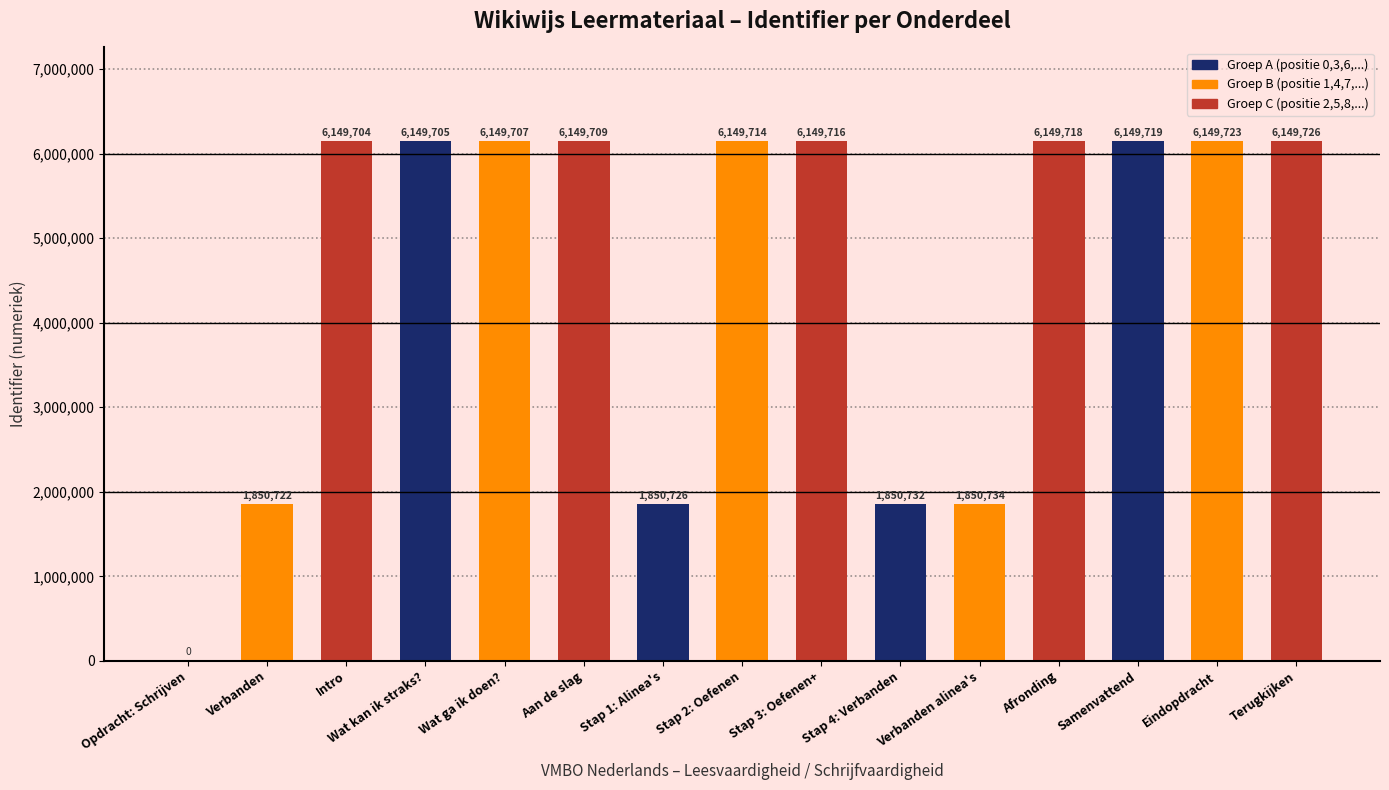

Count the number of categories in the chart.

15